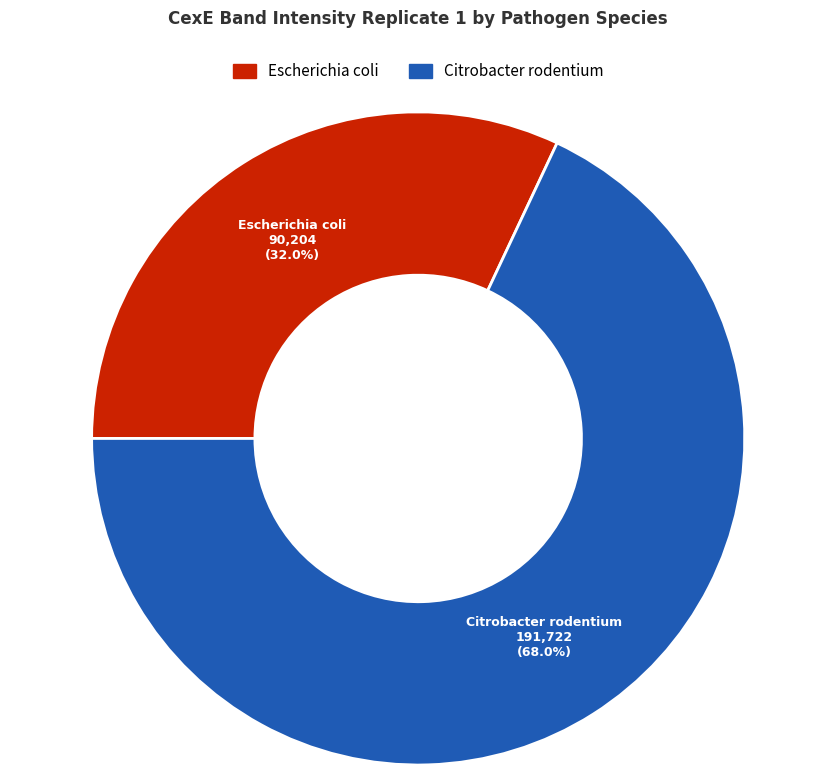

Count the number of slices in the pie.

2